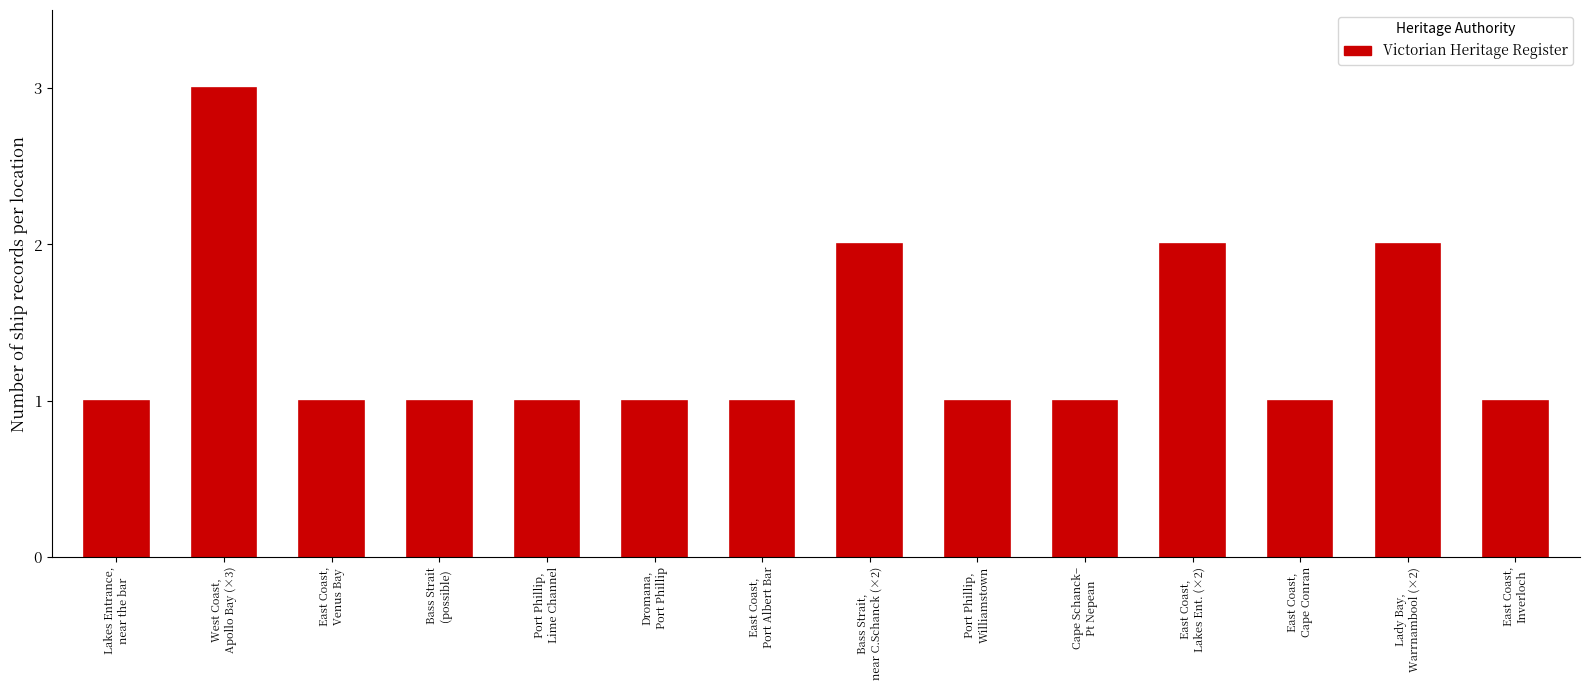

What is the value of the 6th bar from the left?

1